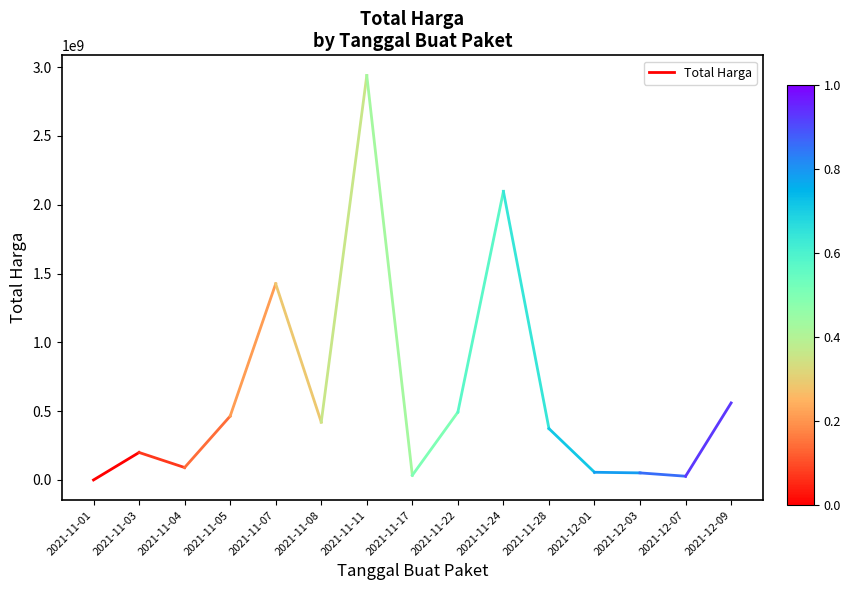

What is the minimum value shown in the chart?

333600